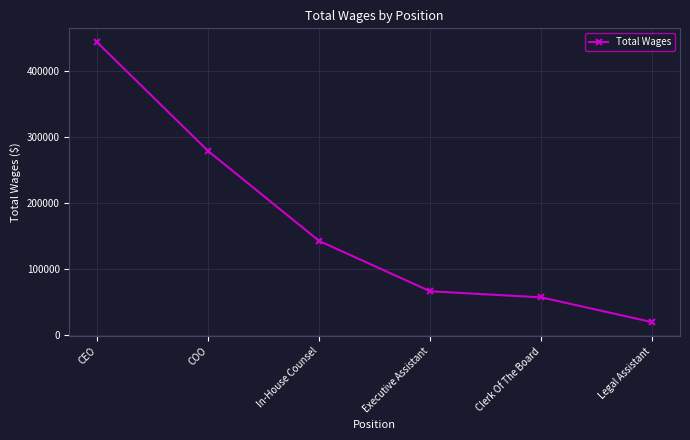

List the labels in order of value, largest first.

CEO, COO, In-House Counsel, Executive Assistant, Clerk Of The Board, Legal Assistant